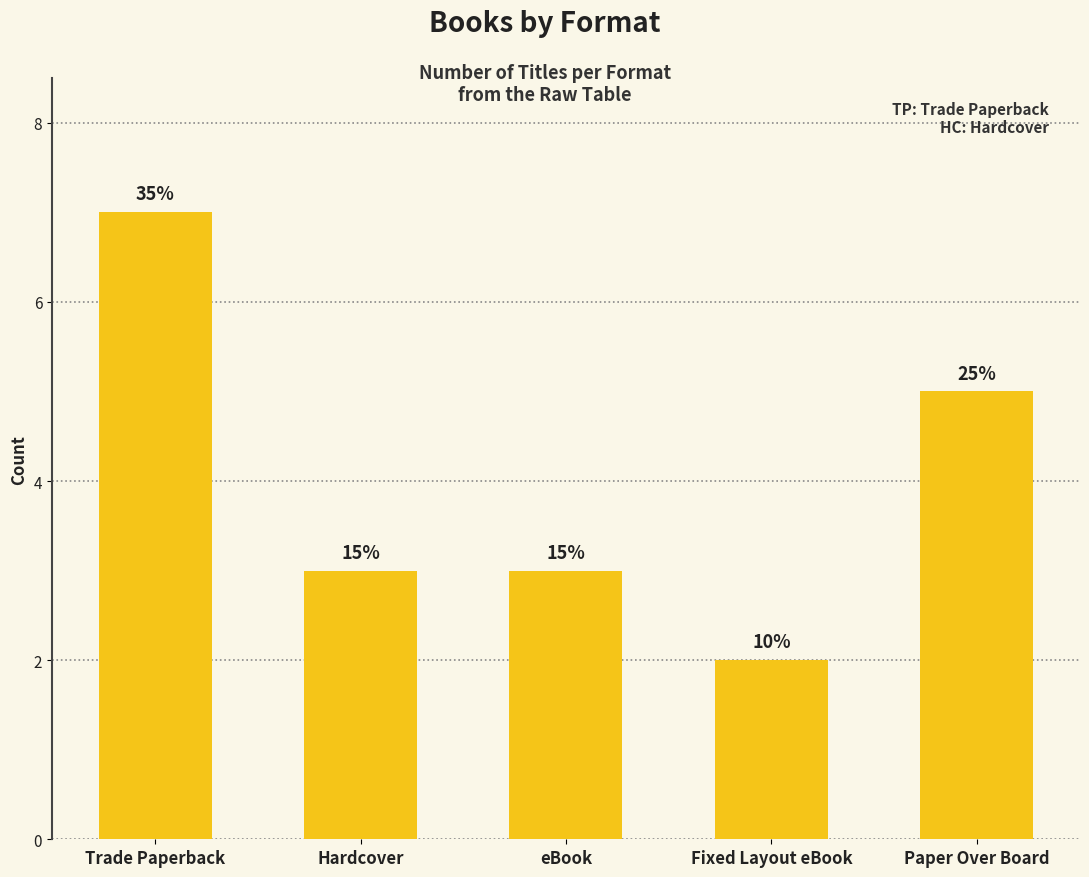

What is the greatest value displayed?

7